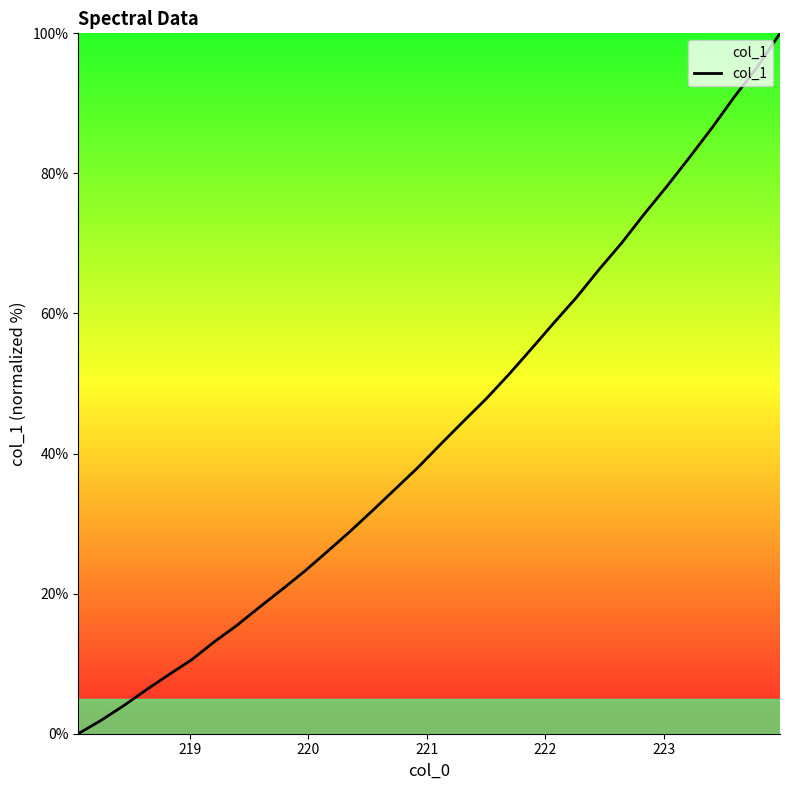

Is this an area chart (filled region under the line)?

No